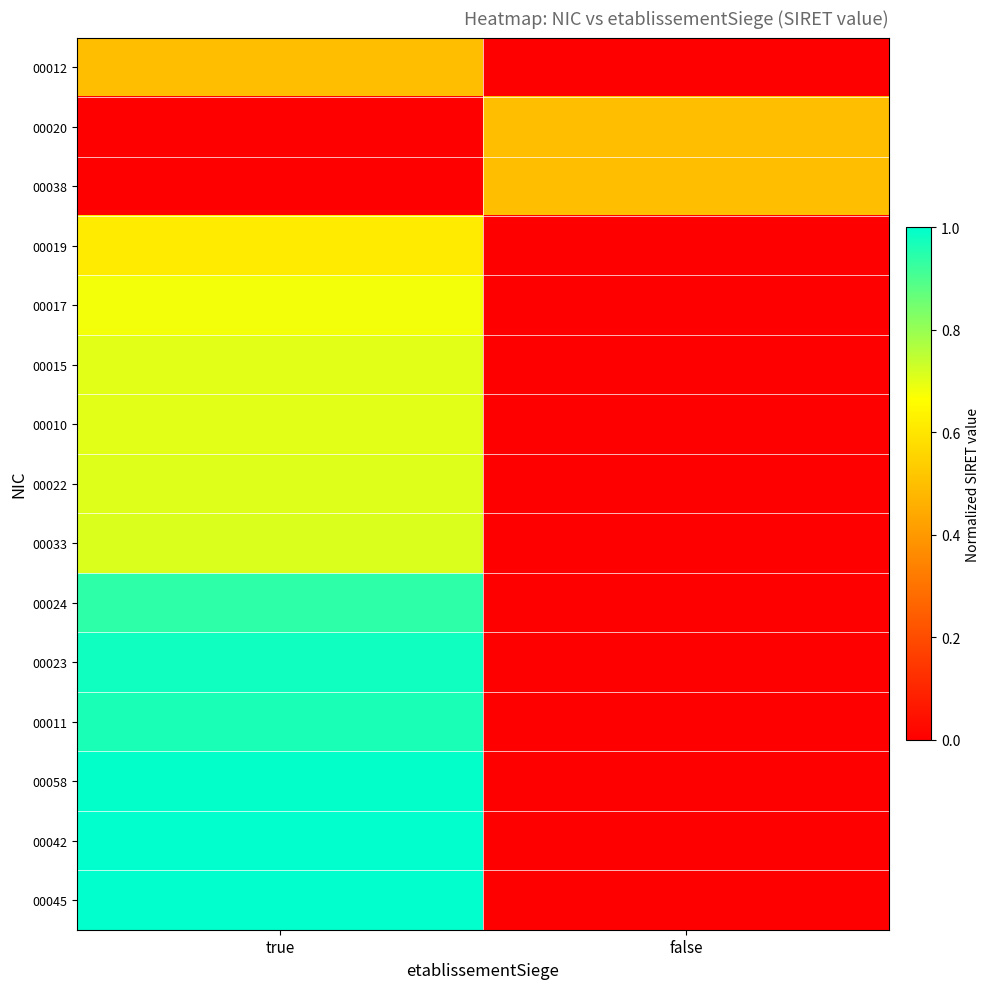

What is the difference between the highest and lowest values at false?

0.5